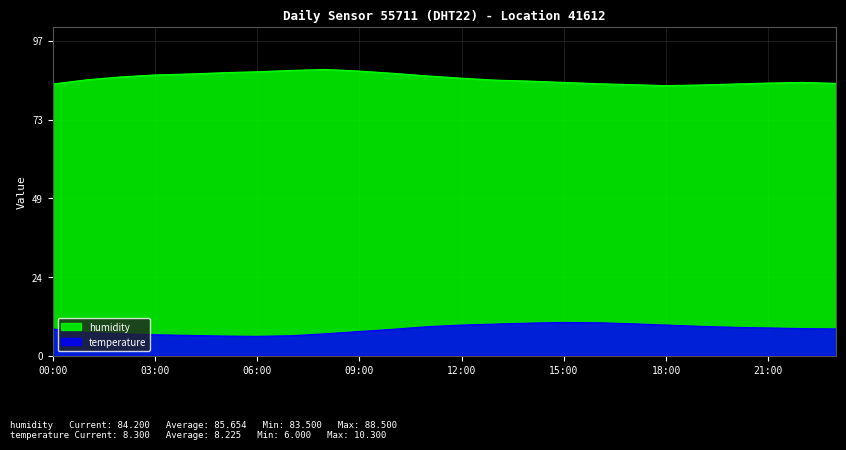

True or false: temperature and humidity intersect in this chart.

False